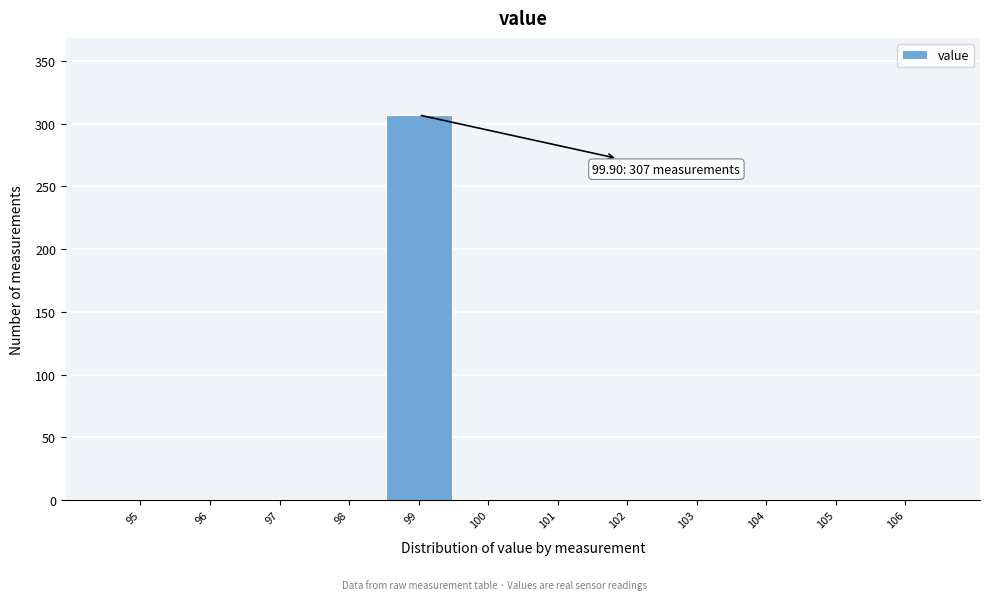

Reading right to left, list all the values displayed in this chart.

106=0	105=0	104=0	103=0	102=0	101=0	100=0	99=307	98=0	97=0	96=0	95=0